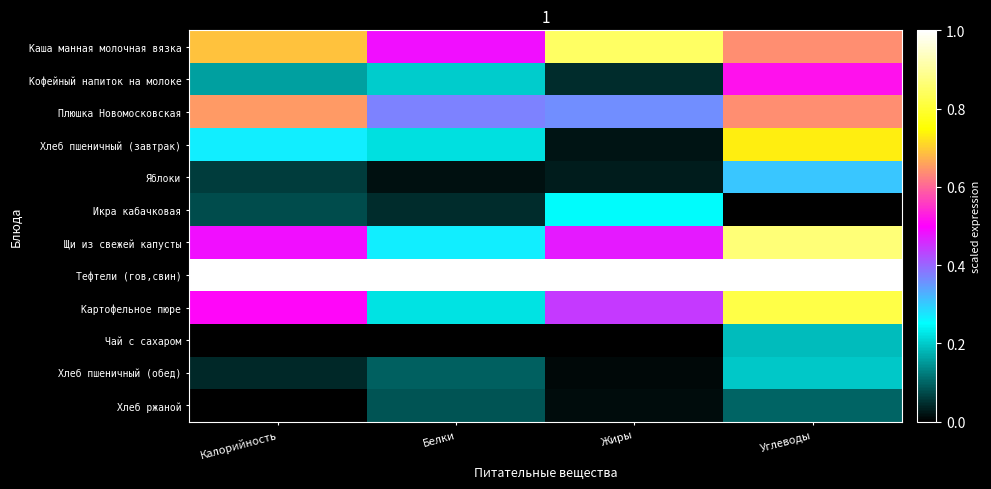

Reading right to left, extract all data points from this chart.

Каша манная молочная вязка: Углеводы=0.6	Жиры=0.8	Белки=0.5	Калорийность=0.7
Кофейный напиток на молоке: Углеводы=0.5	Жиры=0.0	Белки=0.2	Калорийность=0.2
Плюшка Новомосковская: Углеводы=0.6	Жиры=0.4	Белки=0.4	Калорийность=0.7
Хлеб пшеничный (завтрак): Углеводы=0.7	Жиры=0.0	Белки=0.2	Калорийность=0.3
Яблоки: Углеводы=0.3	Жиры=0.0	Белки=0.0	Калорийность=0.1
Икра кабачковая: Углеводы=0.0	Жиры=0.2	Белки=0.0	Калорийность=0.1
Щи из свежей капусты: Углеводы=0.9	Жиры=0.5	Белки=0.3	Калорийность=0.5
Тефтели (гов,свин): Углеводы=1.0	Жиры=1.0	Белки=1.0	Калорийность=1.0
Картофельное пюре: Углеводы=0.8	Жиры=0.4	Белки=0.2	Калорийность=0.5
Чай с сахаром: Углеводы=0.2	Жиры=0.0	Белки=0.0	Калорийность=0.0
Хлеб пшеничный (обед): Углеводы=0.2	Жиры=0.0	Белки=0.1	Калорийность=0.0
Хлеб ржаной: Углеводы=0.1	Жиры=0.0	Белки=0.1	Калорийность=0.0